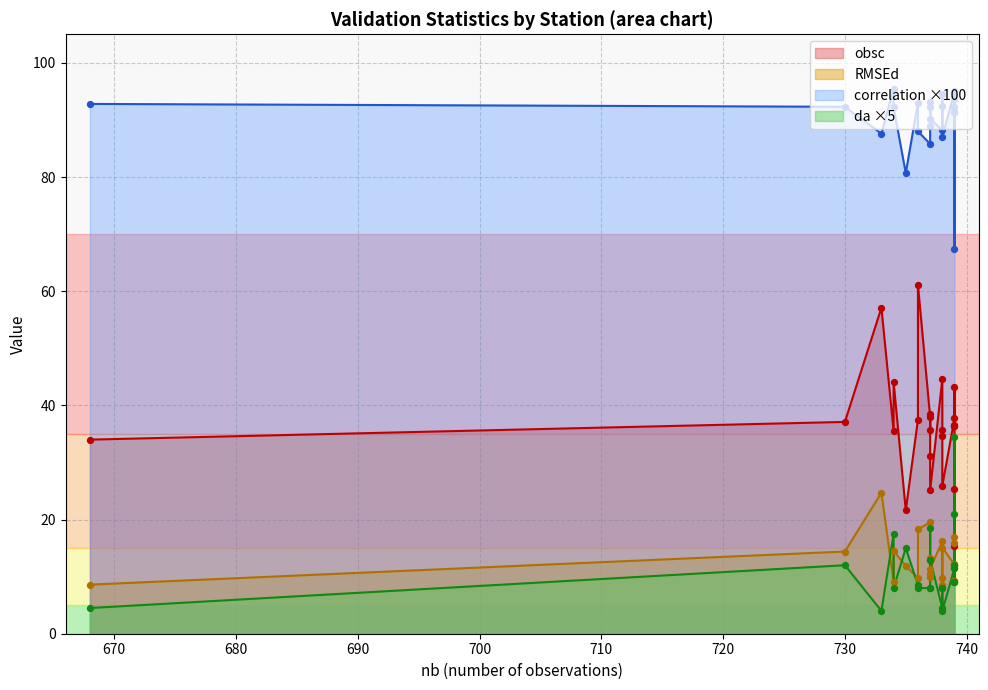

What is the total value across all series at ES0124?

49.1